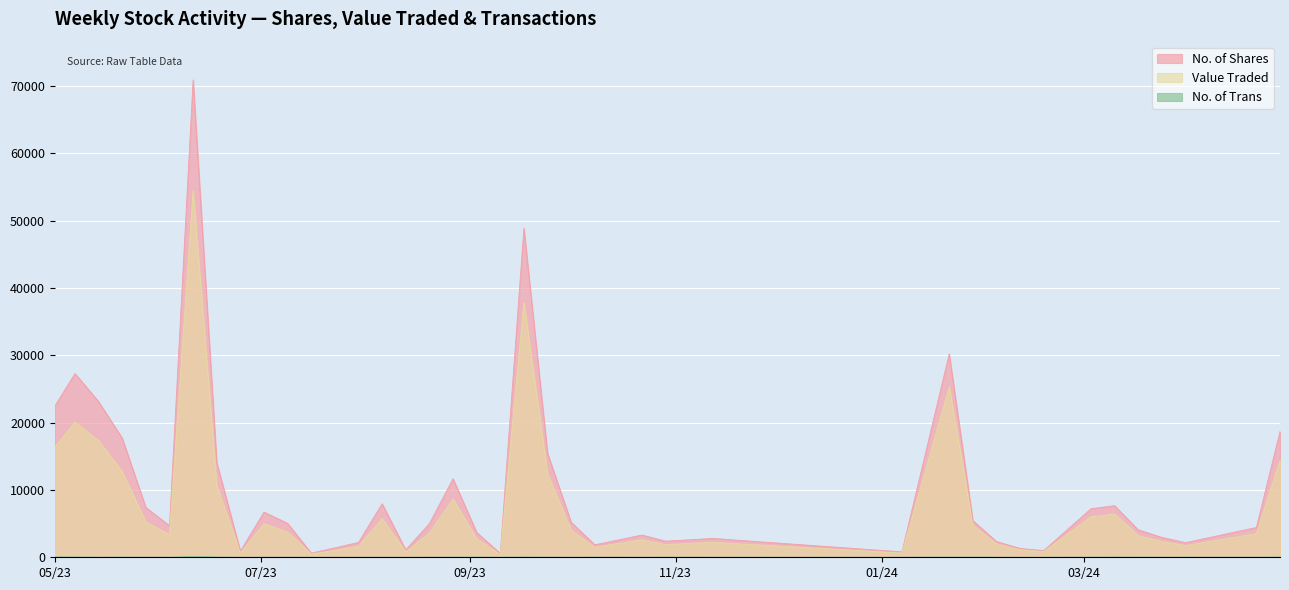

What are all the series names shown in the legend?

No. of Shares, Value Traded, No. of Trans